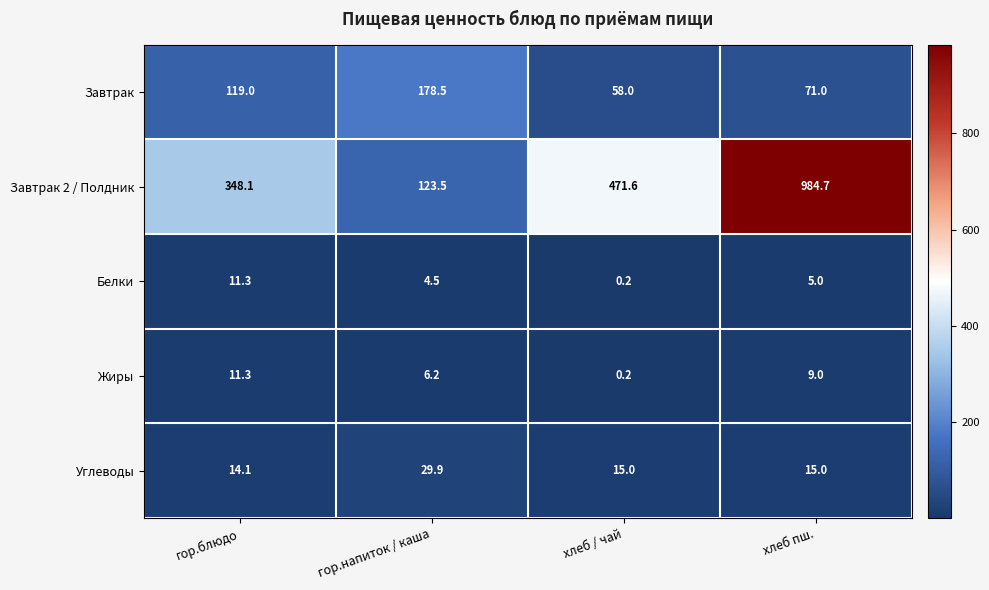

Is it true that Завтрак 2 / Полдник equals 174.5 at хлеб / чай?

False